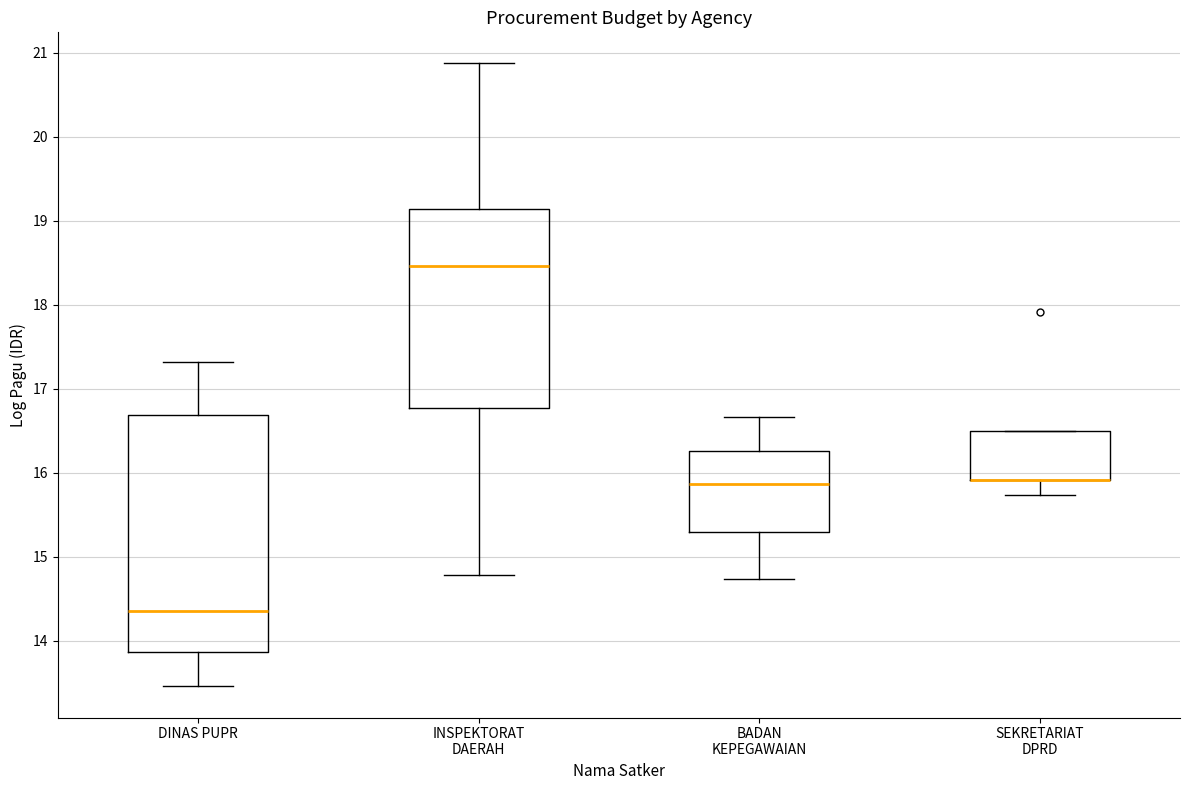

Reading left to right, transcribe this box plot: for each box, give where its median line is, the range the box spans, and where its two whiskers end, as read against the y-axis. The values are not printed on the chart, so give them approximately, as read against the axis.

DINAS PUPR: median 14.4, box 13.9 to 16.7, whiskers 13.5 to 17.3
INSPEKTORAT DAERAH: median 18.5, box 16.8 to 19.1, whiskers 14.8 to 20.9
BADAN KEPEGAWAIAN: median 15.9, box 15.3 to 16.3, whiskers 14.7 to 16.7
SEKRETARIAT DPRD: median 15.9 (drawn on the box's lower edge), box 15.9 to 16.5, whiskers 15.7 to 16.5